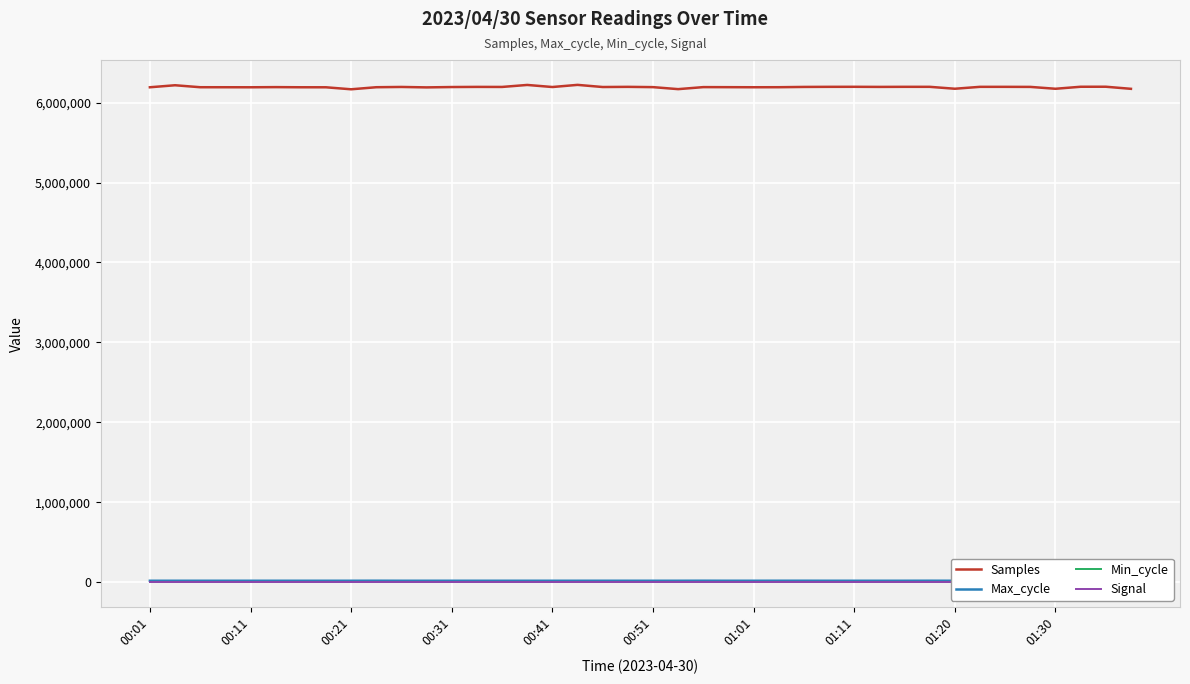

What is the value of the Max_cycle point at the 19th from the left?

19942